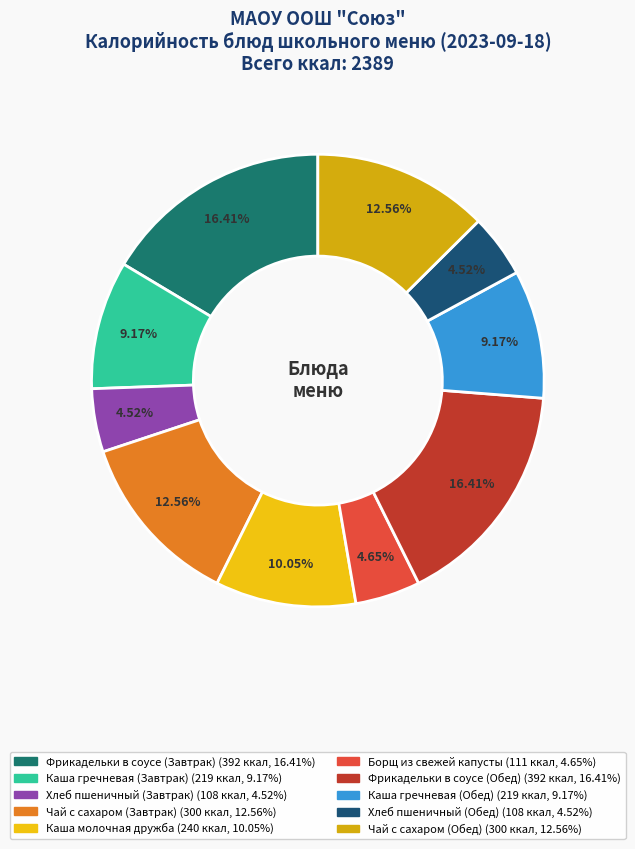

What is the total percentage of Каша молочная дружба and Хлеб пшеничный (Завтрак)?

14.6%